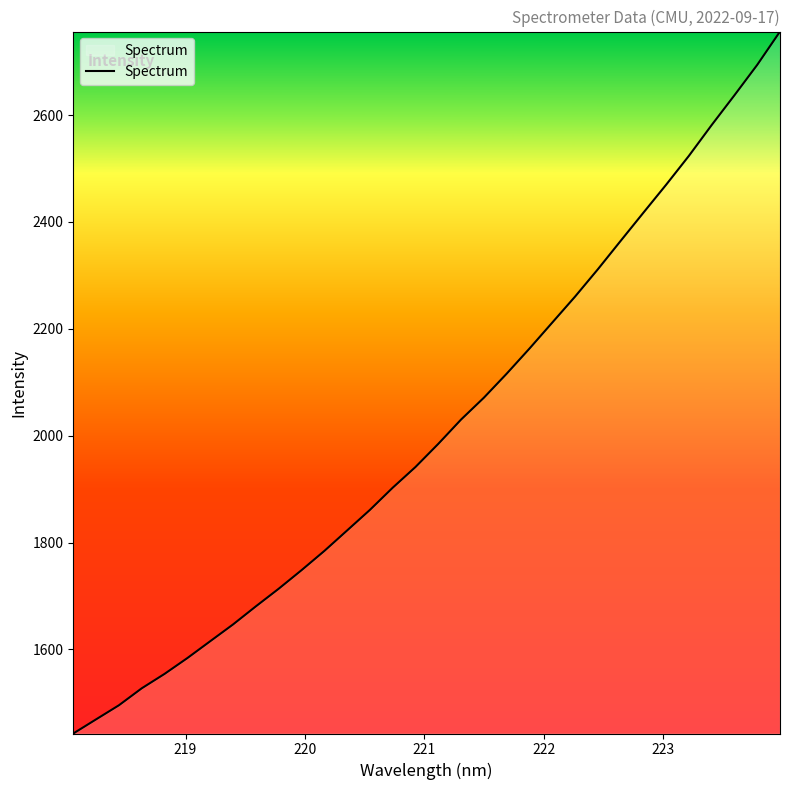

What is the difference between the maximum and minimum values?

1314.0